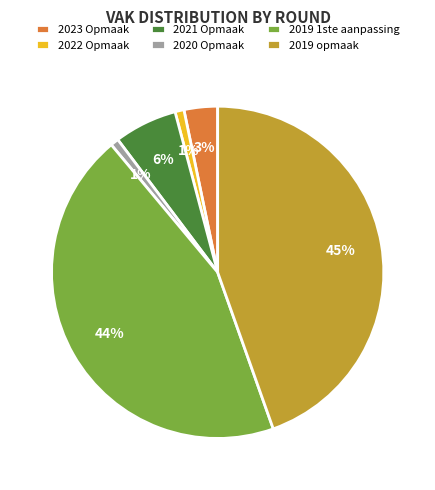

Does 2019 opmaak represent more than half of the total?

No